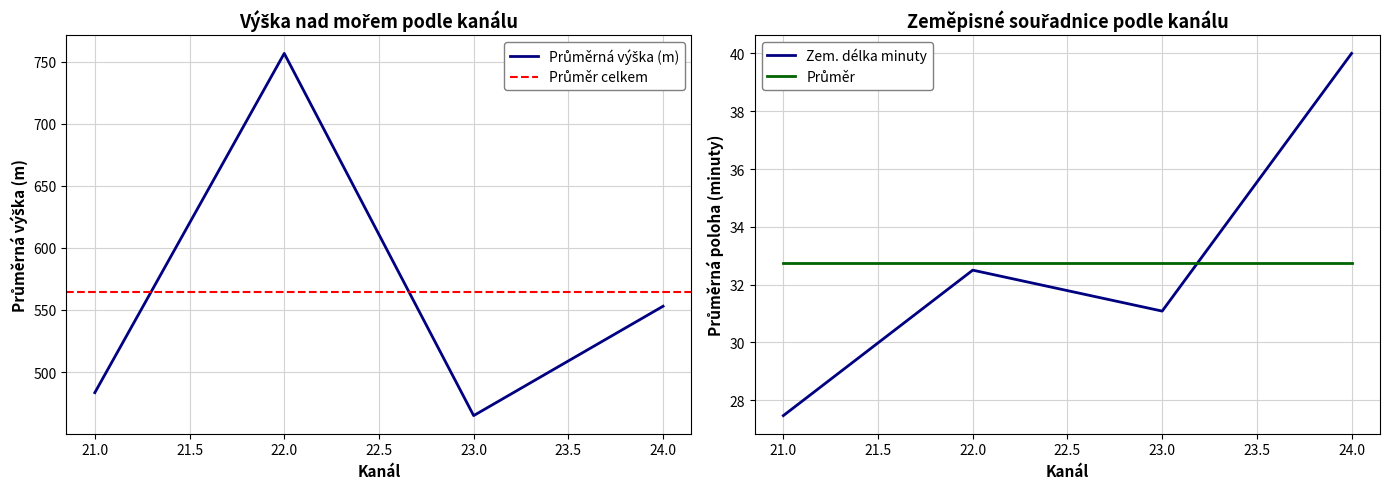

Is it true that Zem. délka minuty equals 14.6 at 21.0?

False